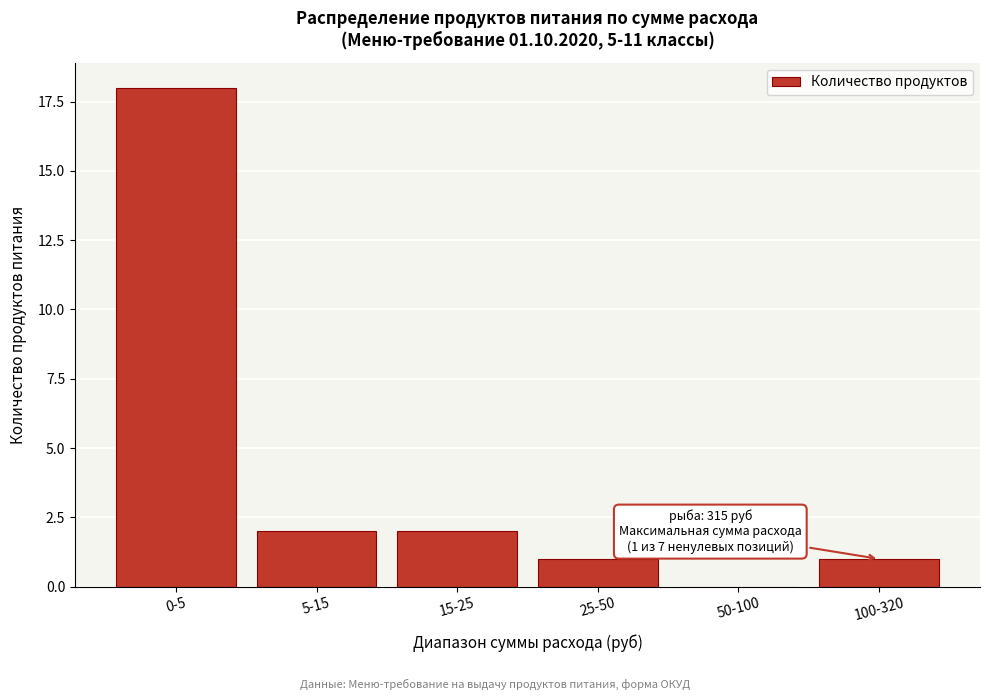

Reading left to right, what are all the values shown in this chart?

0-5=18	5-15=2	15-25=2	25-50=1	50-100=0	100-320=1